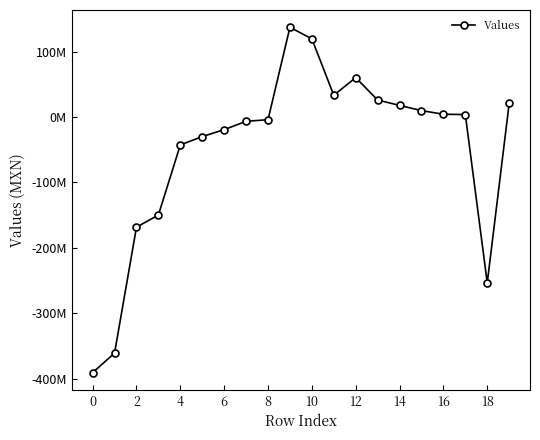

What is the average value?

-49667032.7